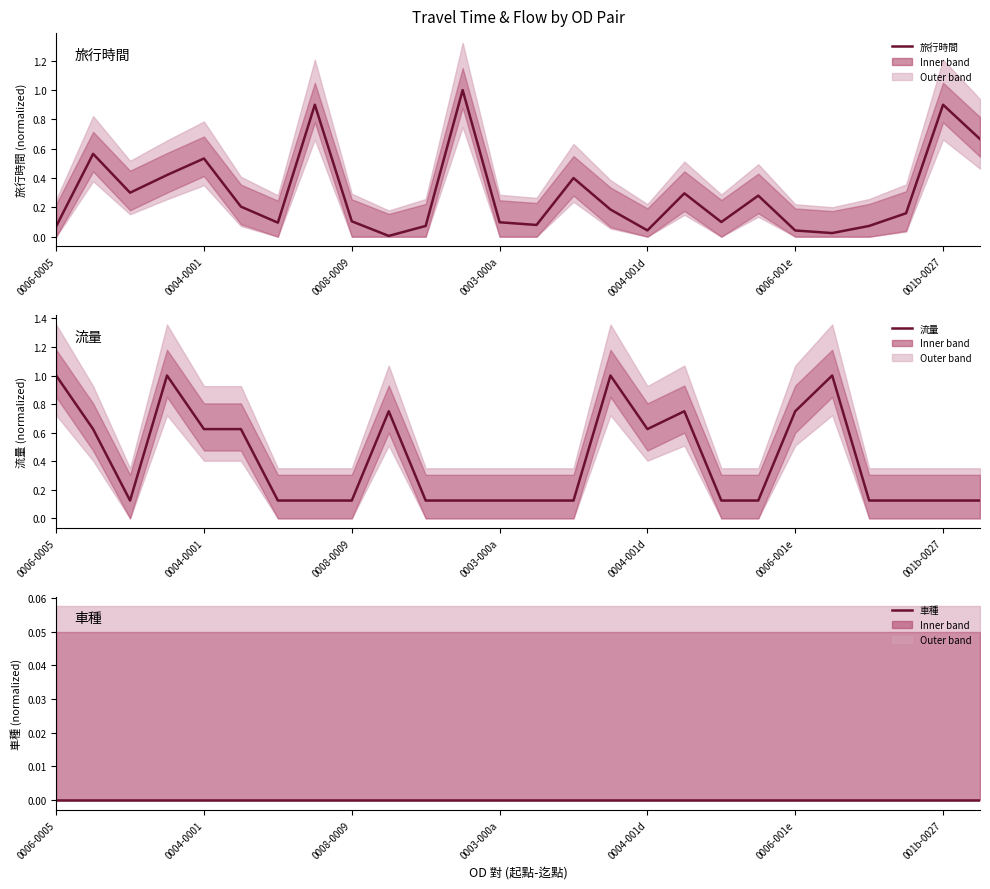

What are all the series names shown in the legend?

旅行時間, 流量, 車種